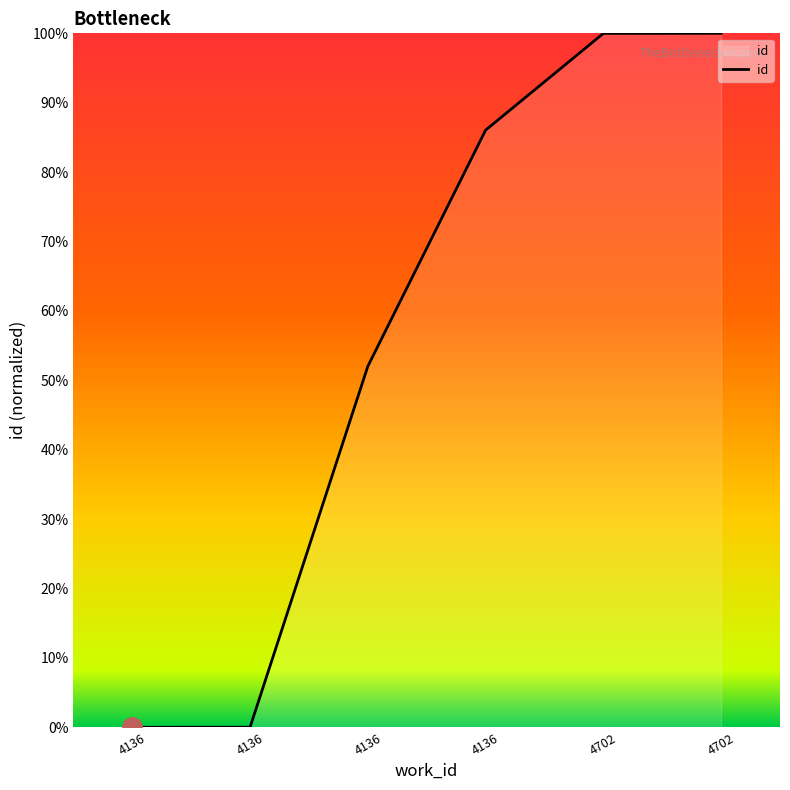

How many lines are shown in the chart?

1